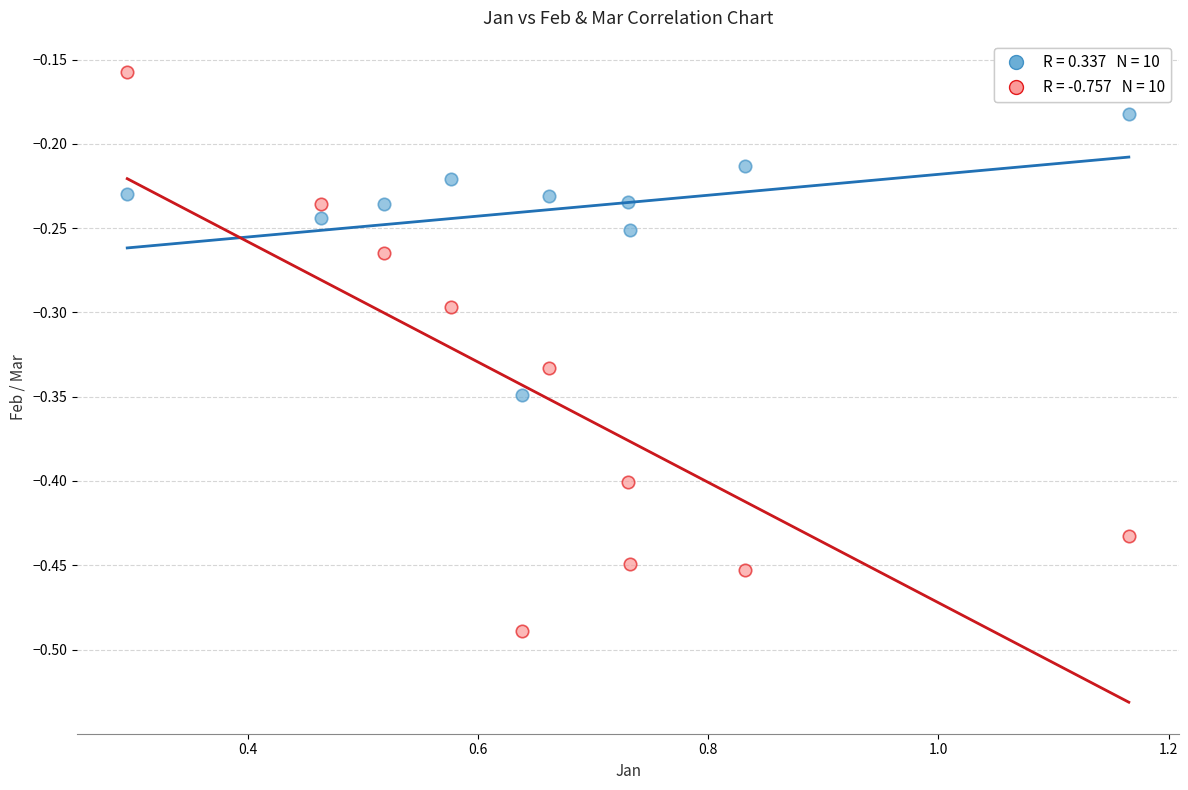

Across all data points, what is the range of Y values (max minus min)?

0.3